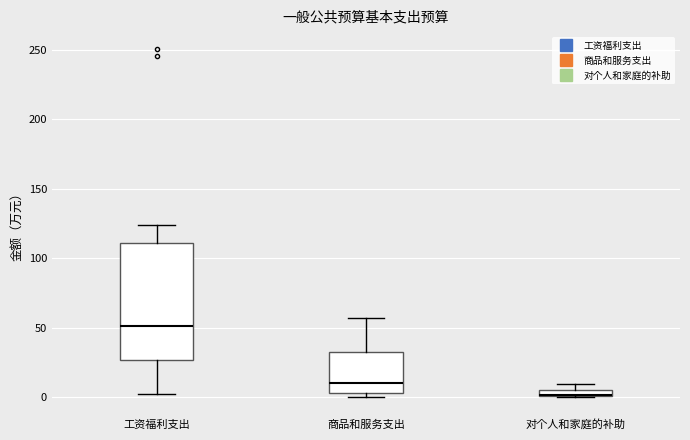

Where does the median line of the box for 商品和服务支出 sit on the y-axis? The values are not printed on the chart, so give them approximately, as read against the axis.

10